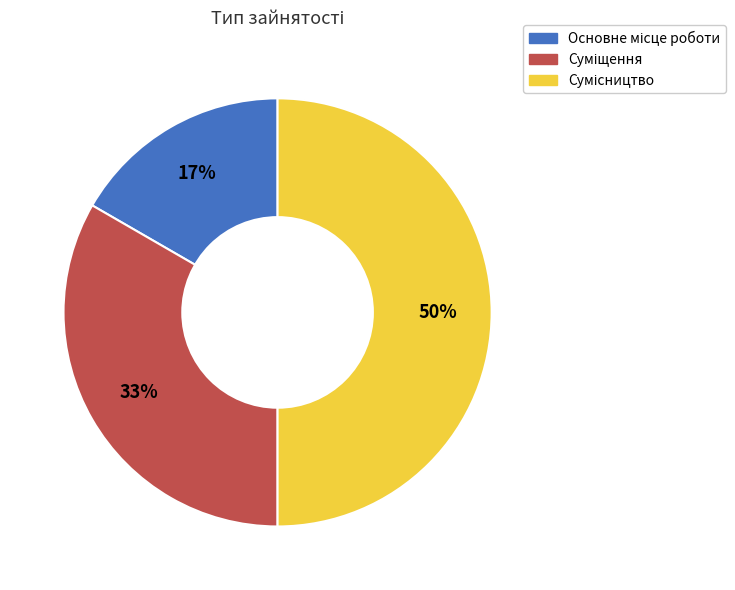

To the nearest percent, what is the difference between the largest and smallest slice percentages?

33%